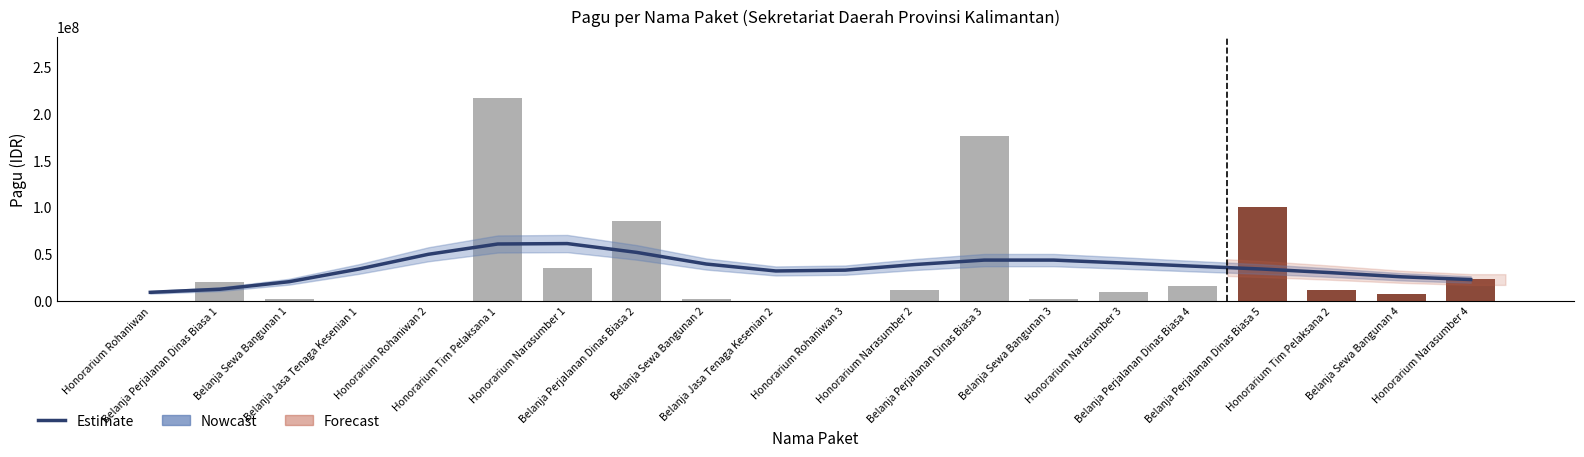

What is the value of the Pagu bar at the 1st from the left?

400000.0